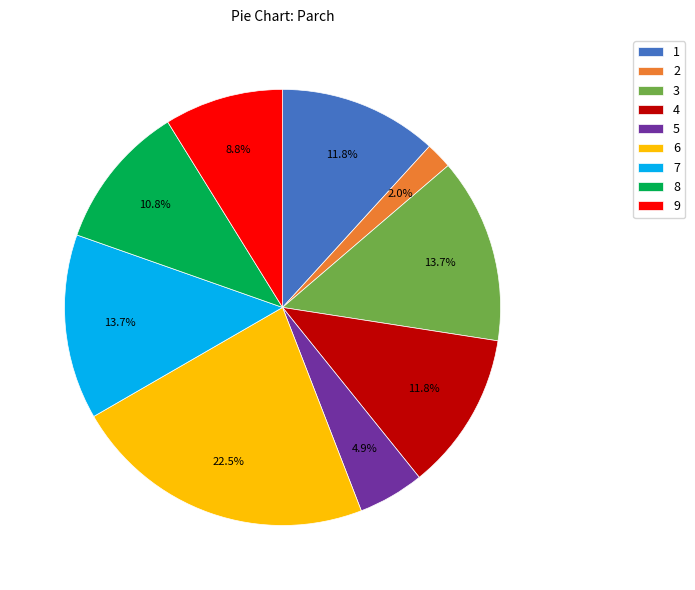

Which category has the smallest portion of the pie?

2